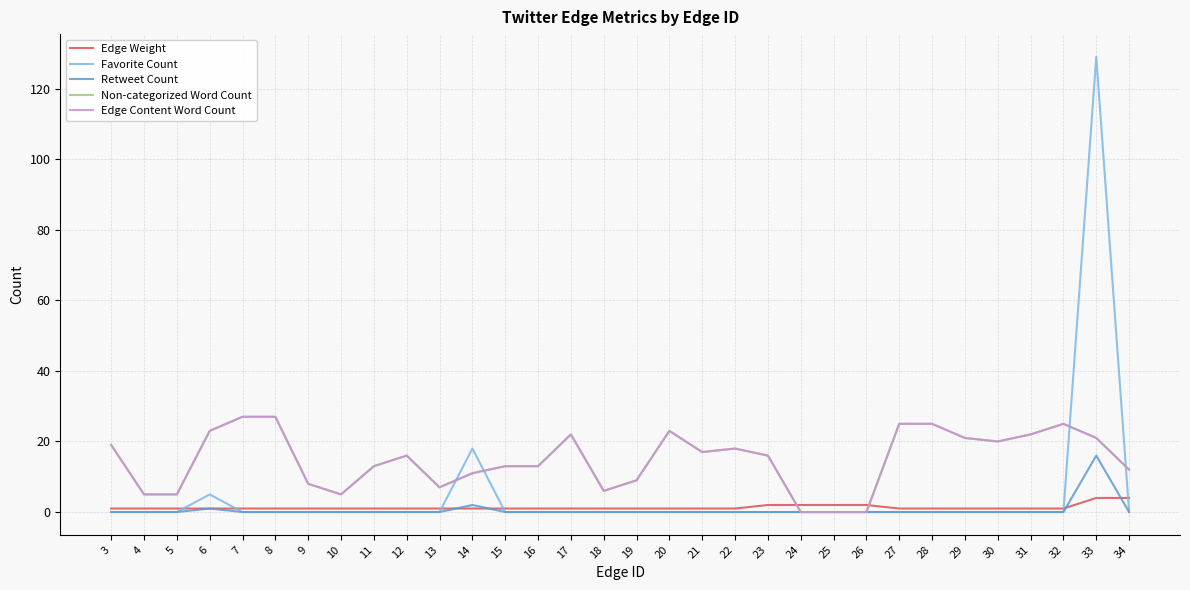

Is the value of Favorite Count at 24 greater than the value of Edge Content Word Count at 30?

No